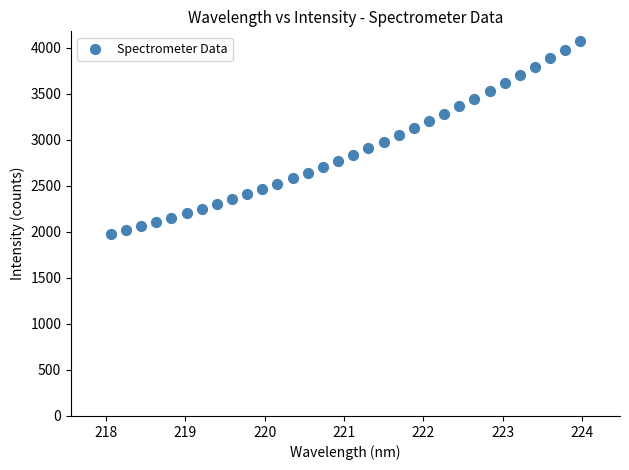

What is the range of Y values (max minus min)?

2095.2